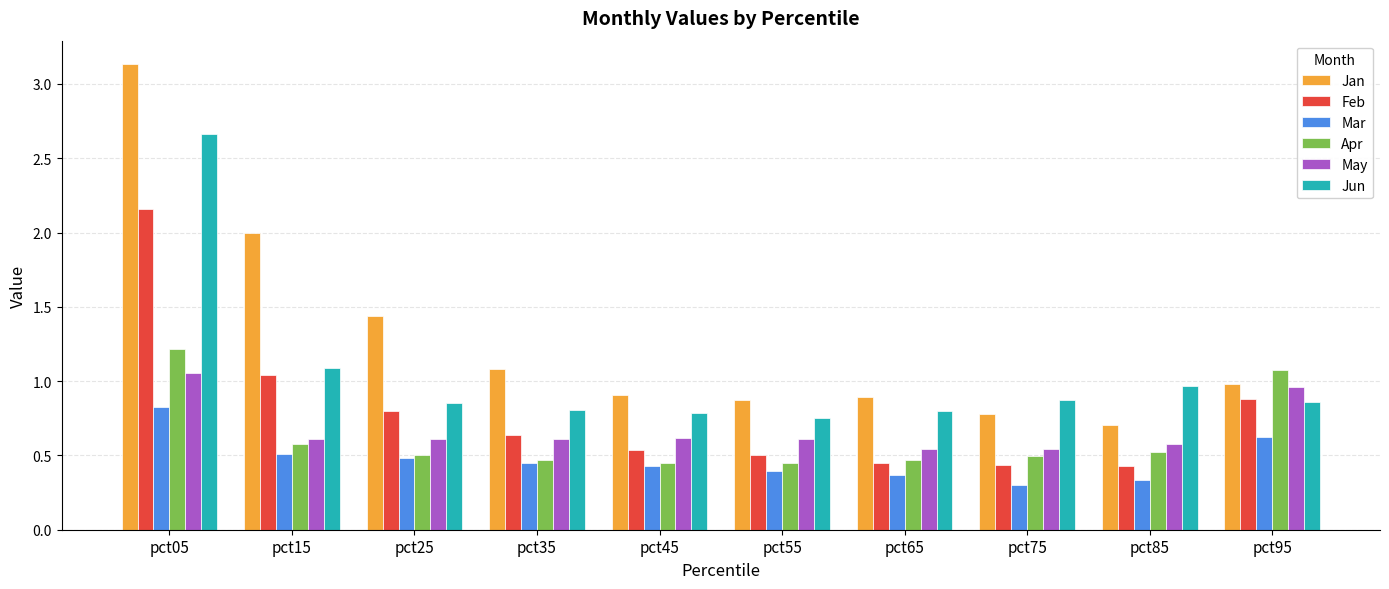

The value of Jun at pct35 is 0.8. True or false?

True